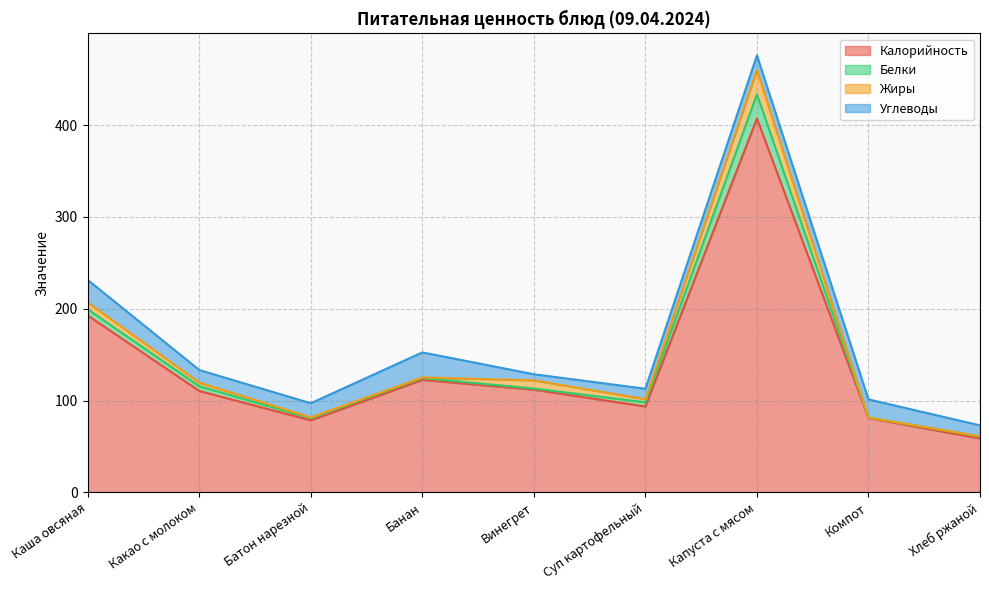

The Калорийность series shows 81.0 at Компот. True or false?

True